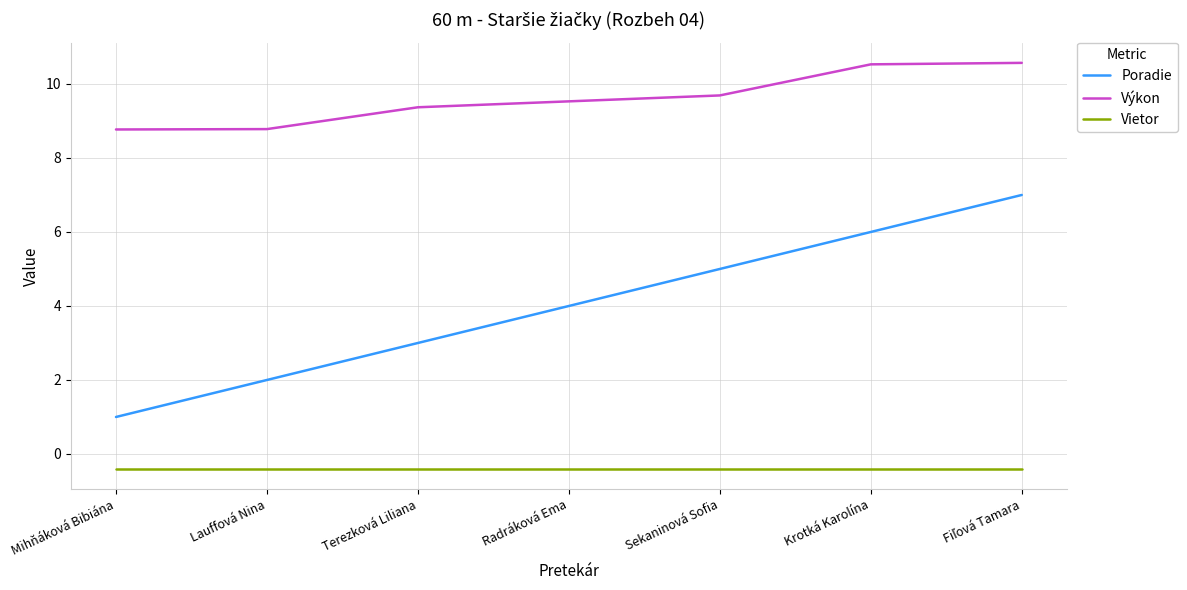

Where does the Výkon series first go above 9?

Terezková Liliana